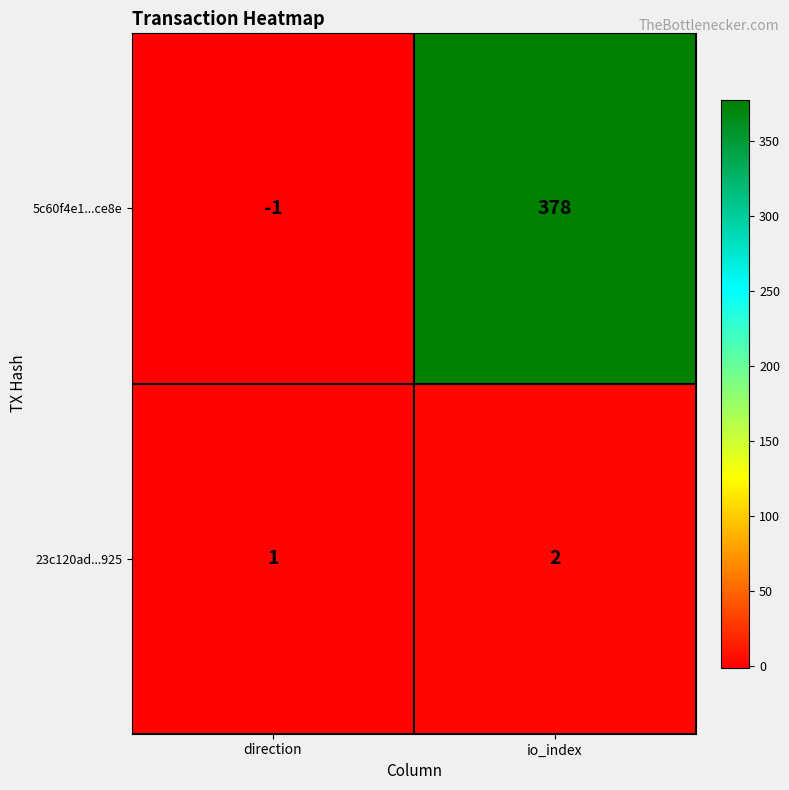

Is the value of 23c120ad...925 at io_index greater than the value of 5c60f4e1...ce8e at io_index?

No